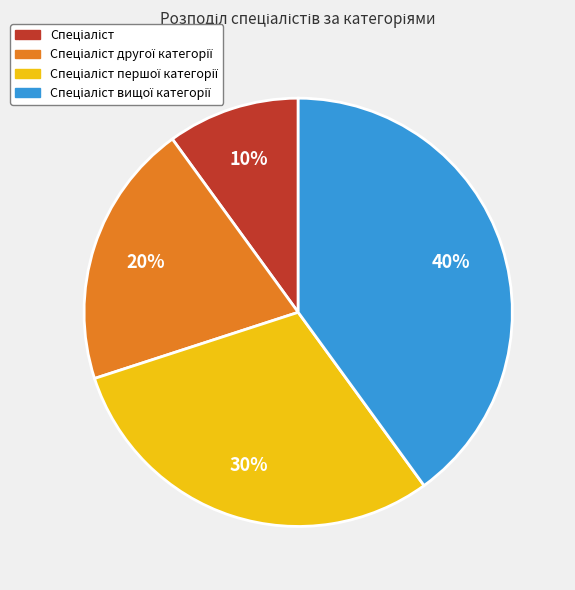

To the nearest percent, what is the difference between the largest and smallest slice percentages?

30%